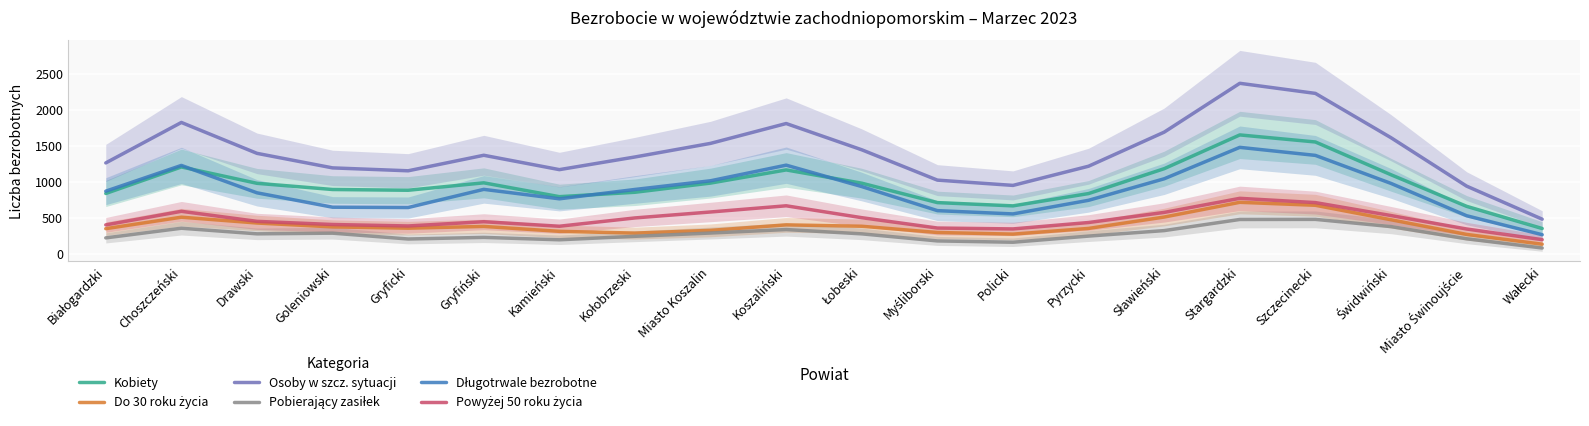

What is the total value across all series at Szczecinecki?

7031.3